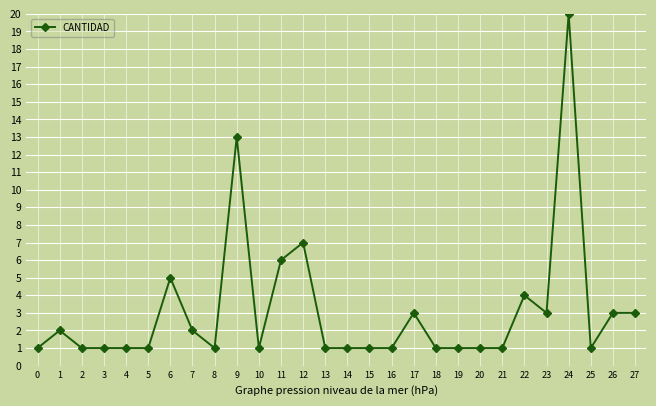

What is the difference between the maximum and minimum values?

19